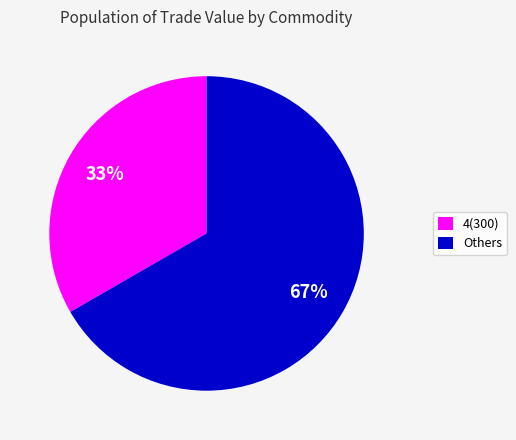

True or false: Others accounts for 72% of the total.

False